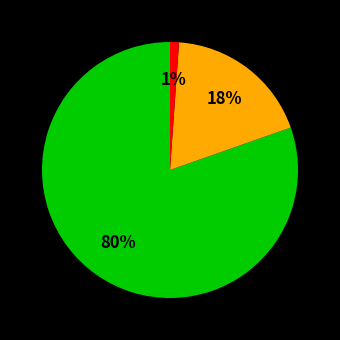

Is there any slice that represents more than half of the pie?

Yes